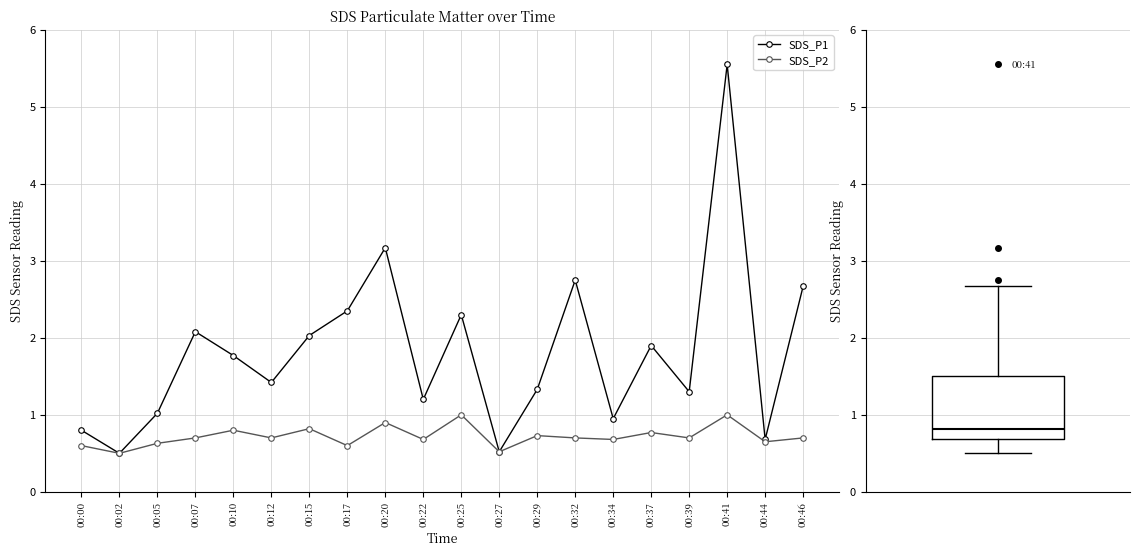

What is the average value of the SDS_P1 series?

1.8